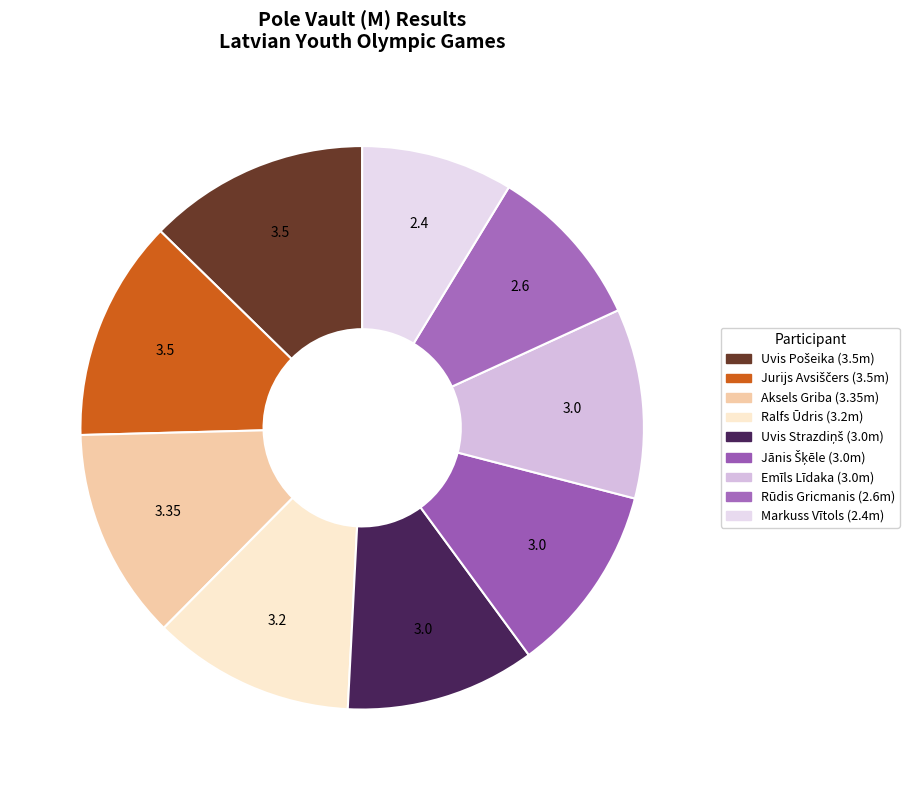

What is the ratio of the value at Emīls Līdaka to the value at Jurijs Avsiščers?

0.9